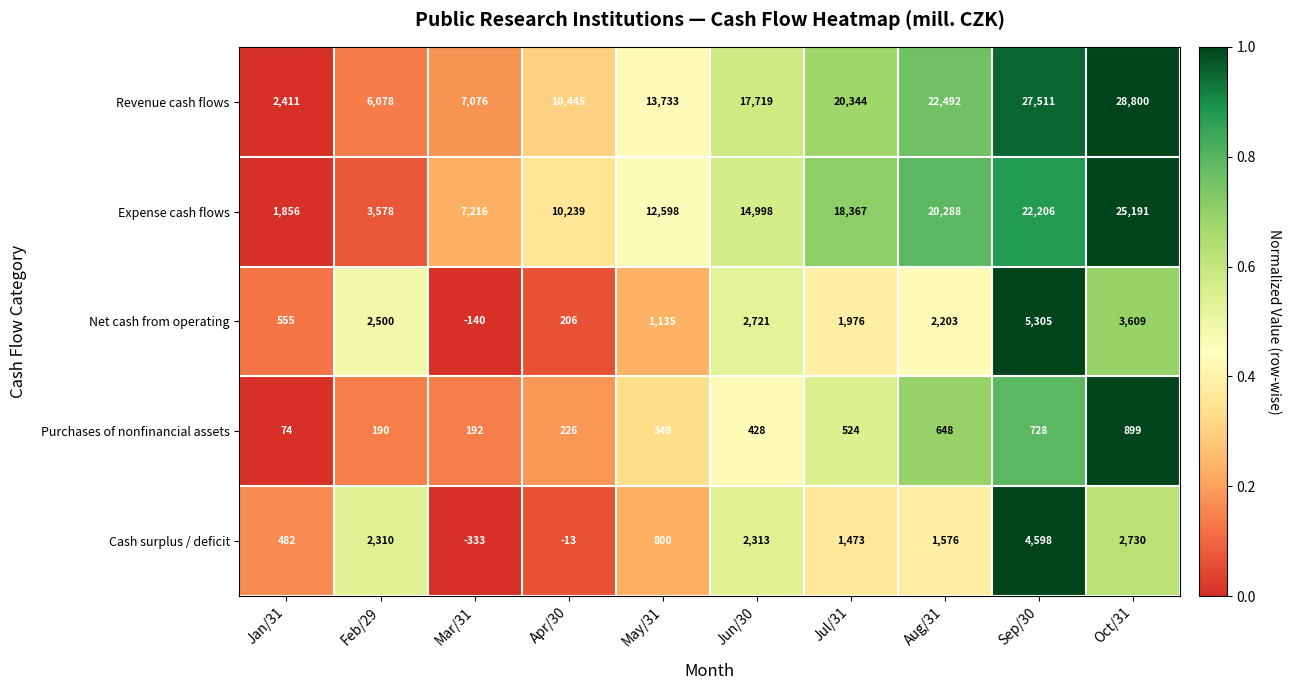

The Purchases of nonfinancial assets series shows 190 at Feb/29. True or false?

True